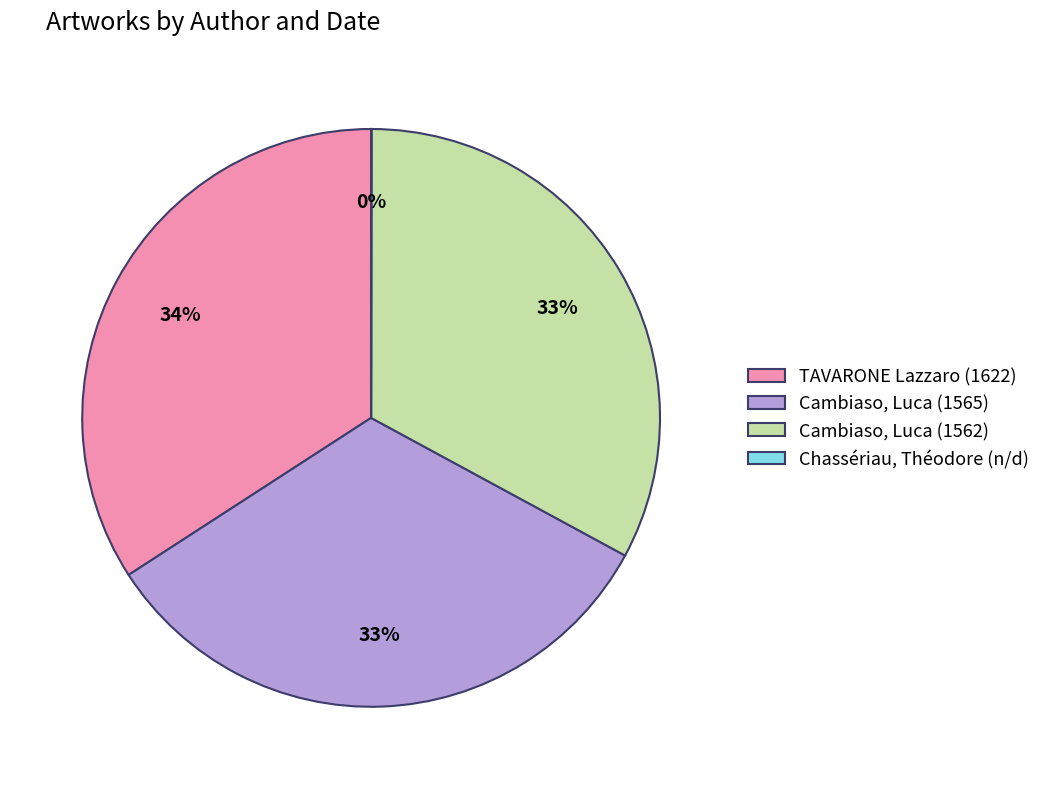

To the nearest percent, what percentage of the pie is TAVARONE Lazzaro (1622)?

34%